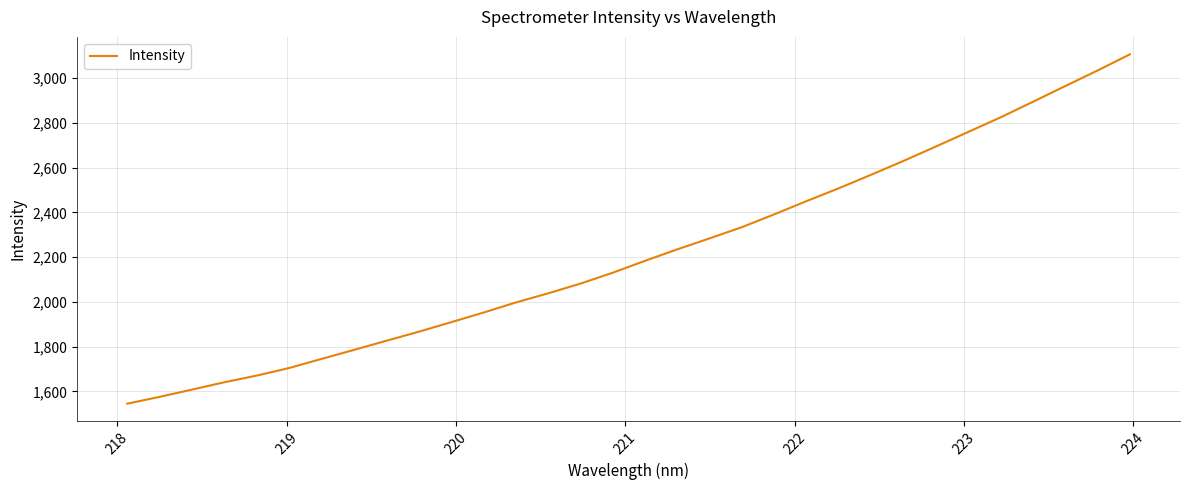

True or false: there are more than 0 points higher than both neighbors.

False